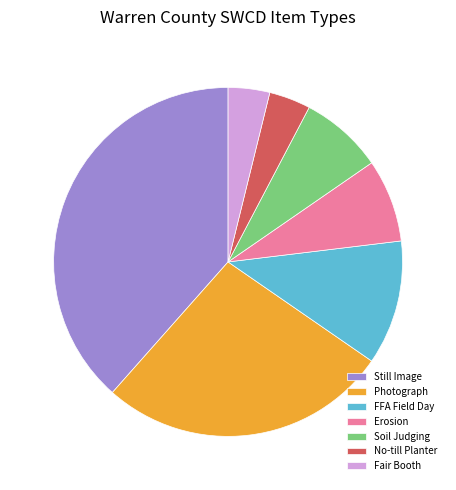

Which category has the biggest portion of the pie?

Still Image